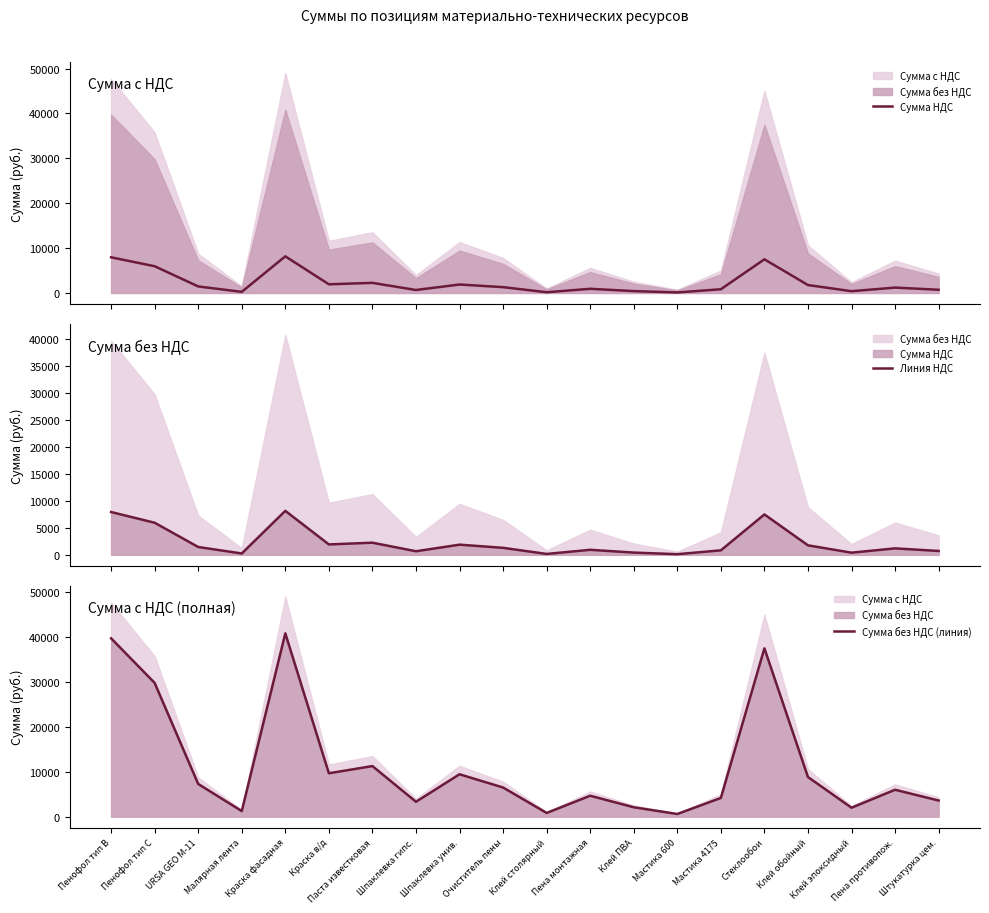

How many categories are shown in the chart?

20